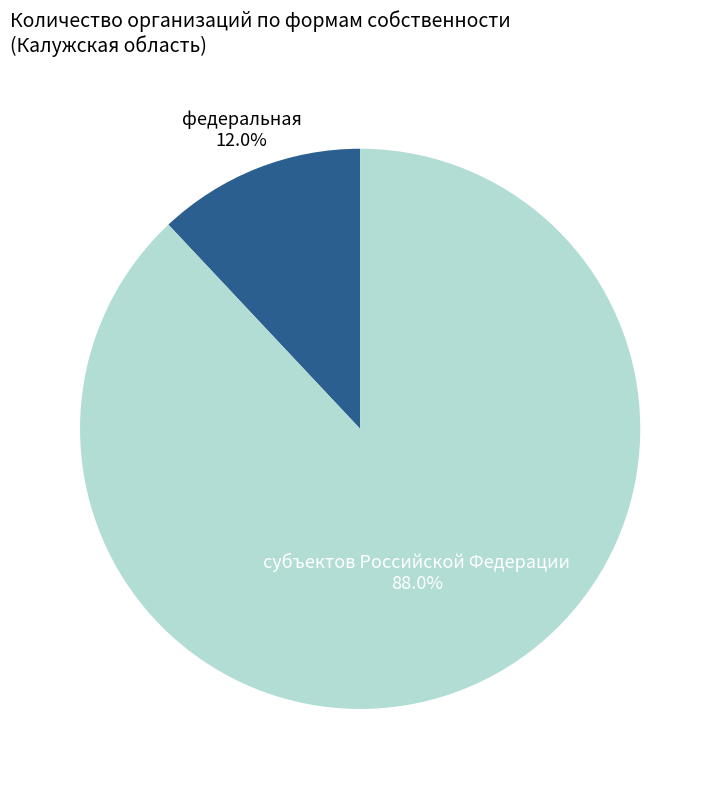

Is there a majority slice in this chart?

Yes